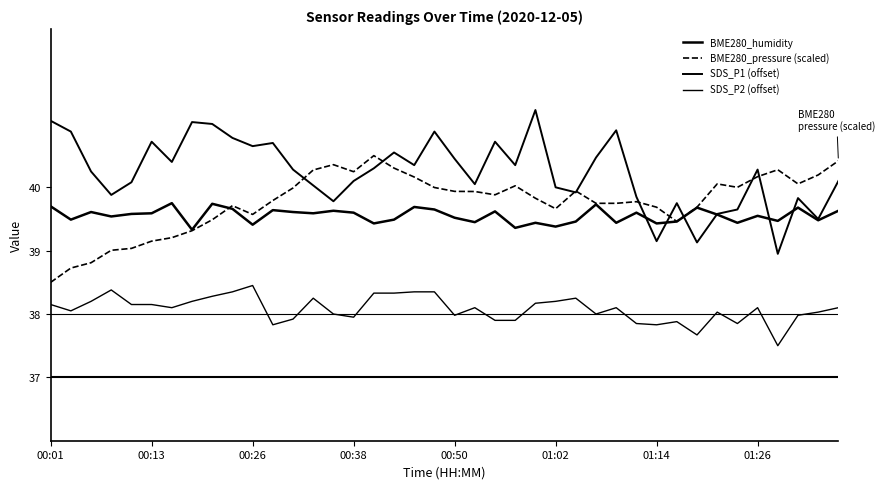

Does the chart display data point markers on the line(s)?

No